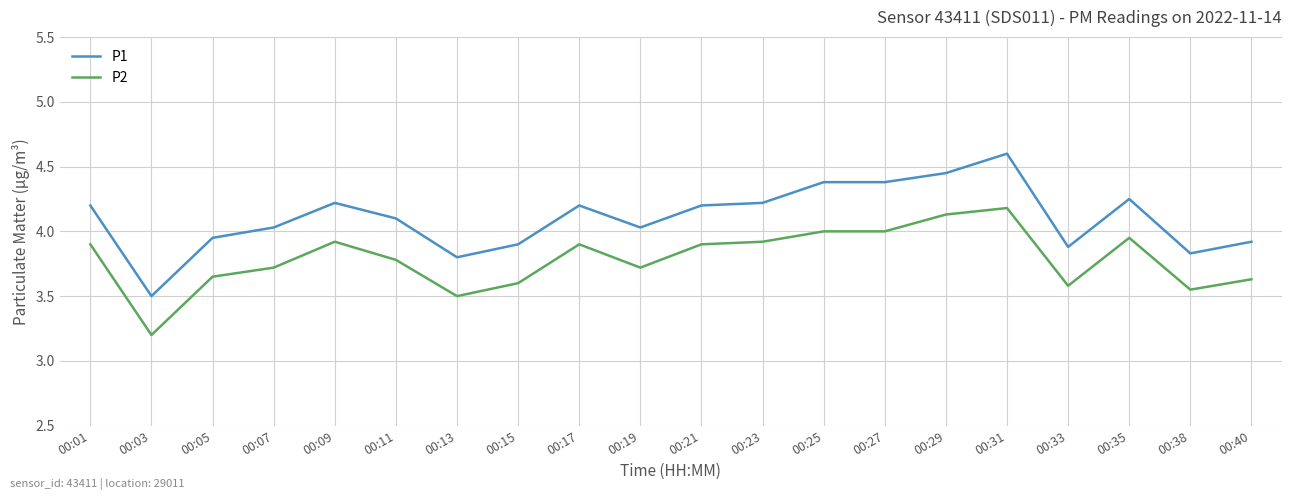

Does the chart have visible grid lines?

Yes